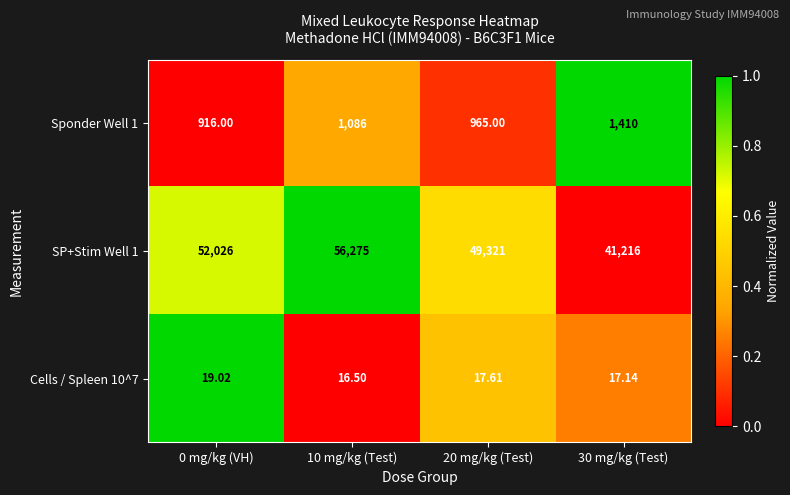

Which series has the widest spread of values?

SP+Stim Well 1